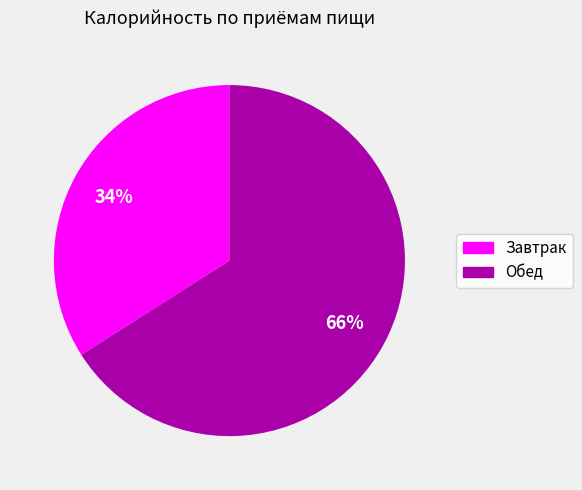

To the nearest percent, what is the average slice percentage?

50%